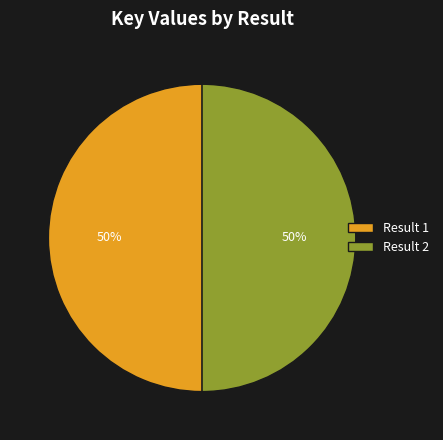

To the nearest percent, what portion does Result 2 represent?

50%